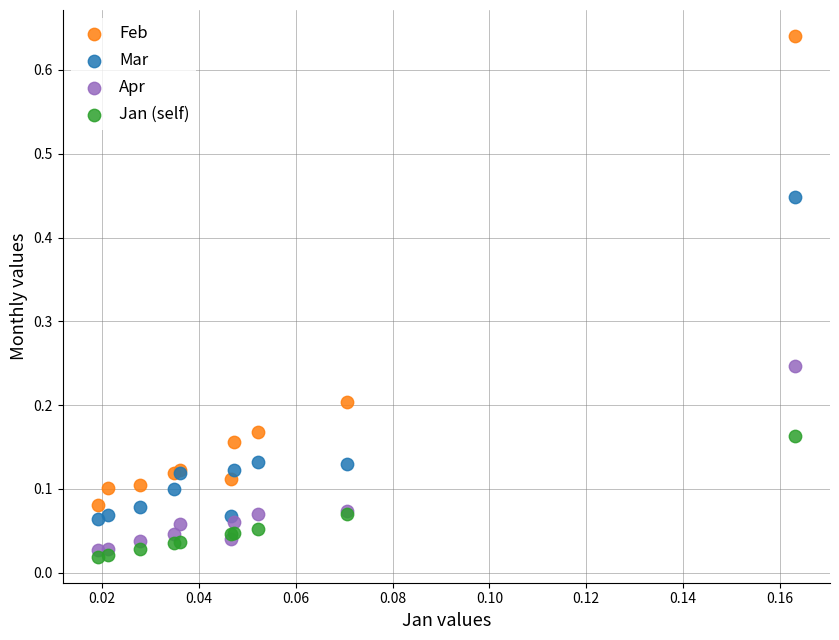

Which series contains the highest Y value?

Feb